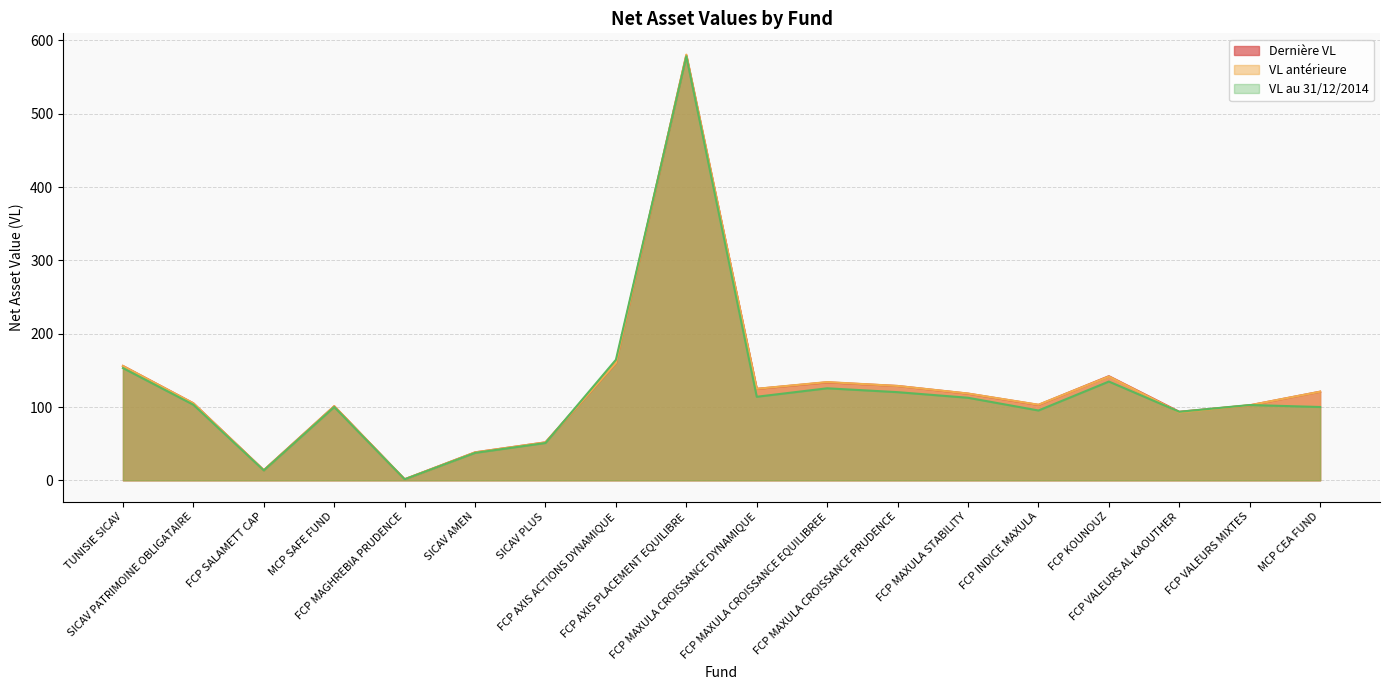

How many lines are shown in the chart?

3